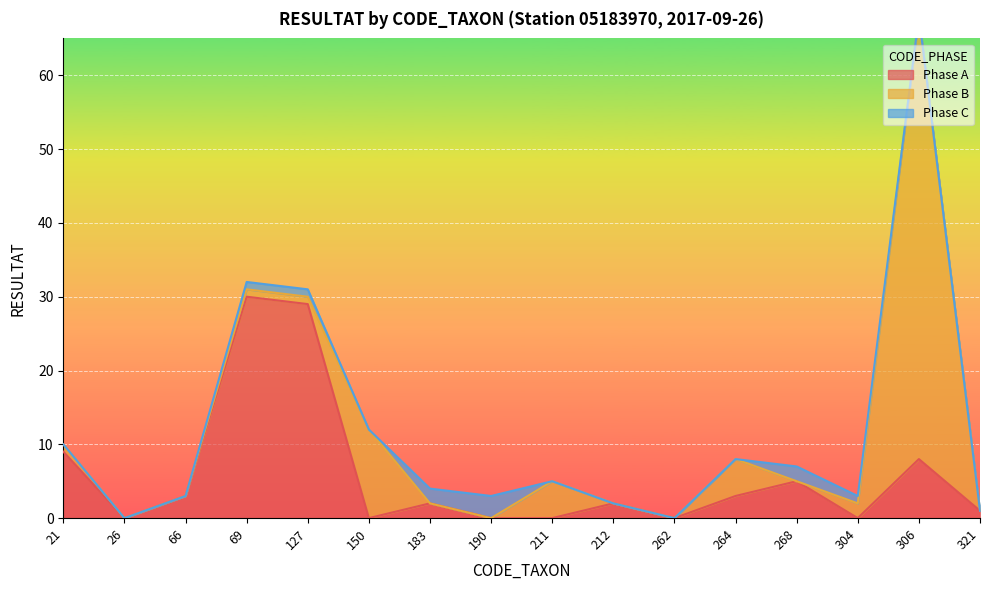

Reading left to right, list all the values displayed in this chart.

Phase A: 9	0	3	30	29	0	2	0	0	2	0	3	5	0	8	1
Phase B: 1	0	0	1	1	12	0	0	5	0	0	5	0	2	60	0
Phase C: 0	0	0	1	1	0	2	3	0	0	0	0	2	1	0	0